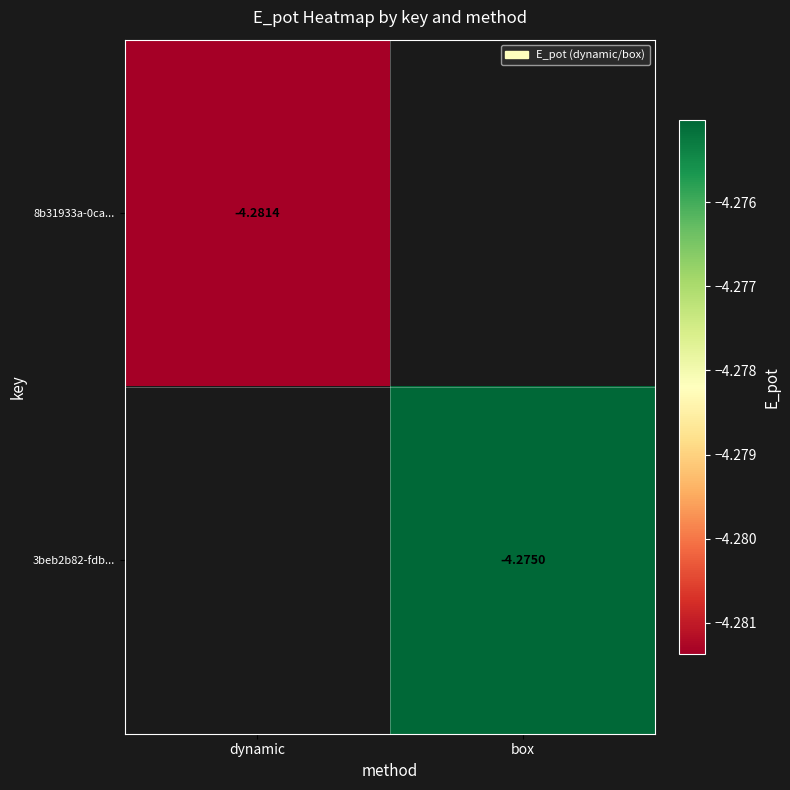

Rank the series by their average value, from lowest to highest.

8b31933a-0ca..., 3beb2b82-fdb...